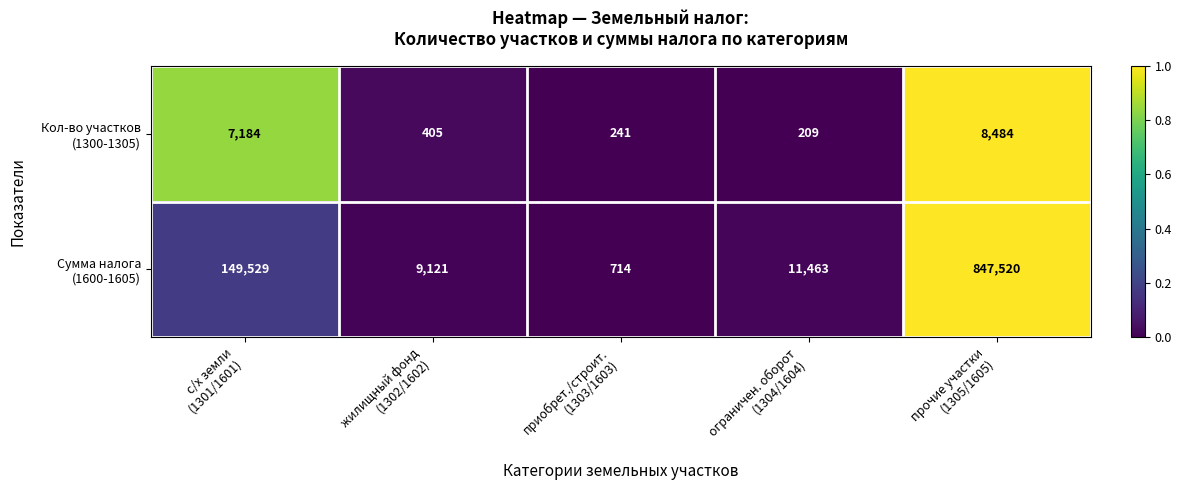

What is the minimum value shown in the chart?

209